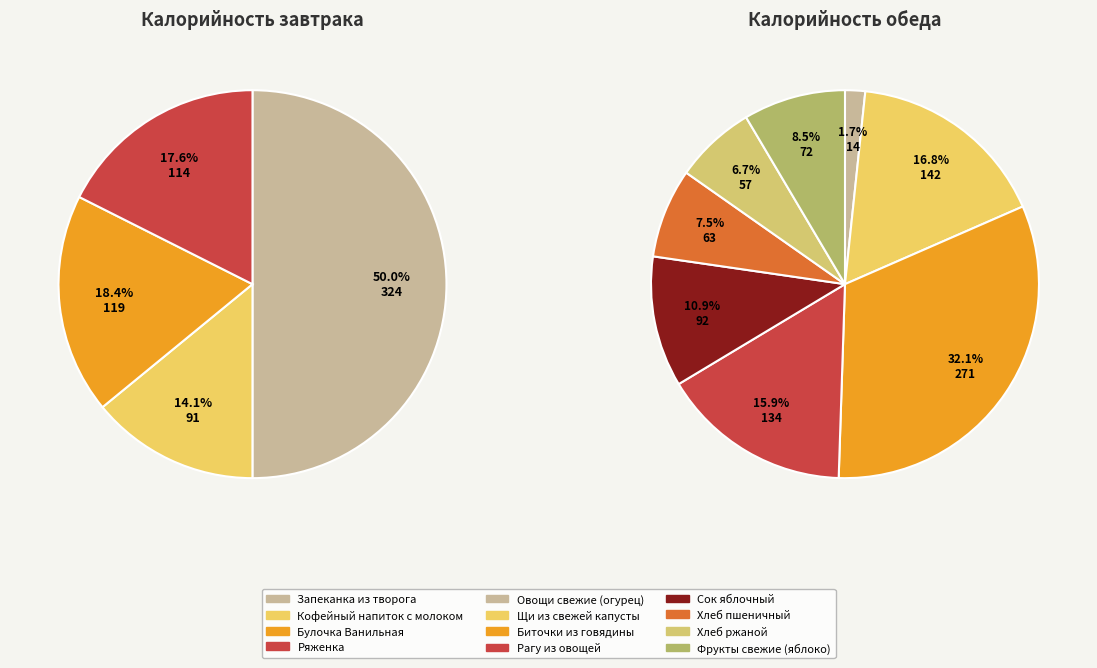

What is the ratio of the value at Щи из свежей капусты to the value at Булочка Ванильная?

1.2